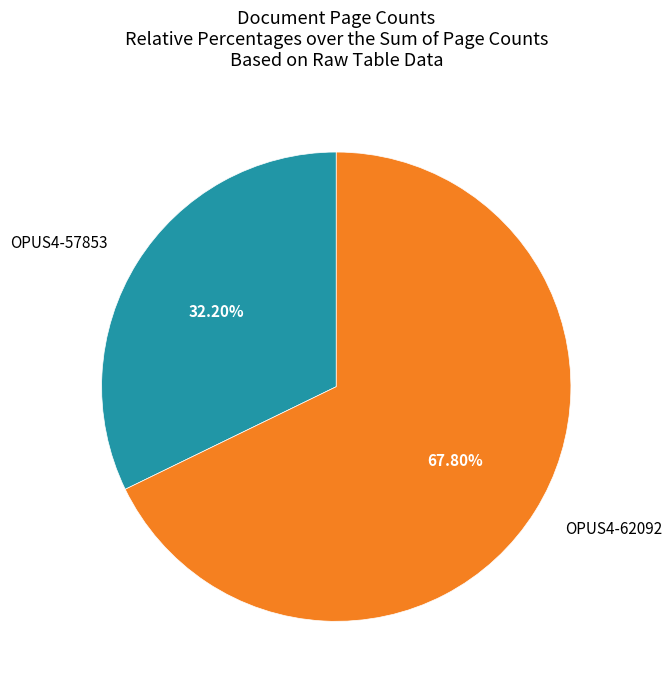

Is there any slice that represents more than half of the pie?

Yes